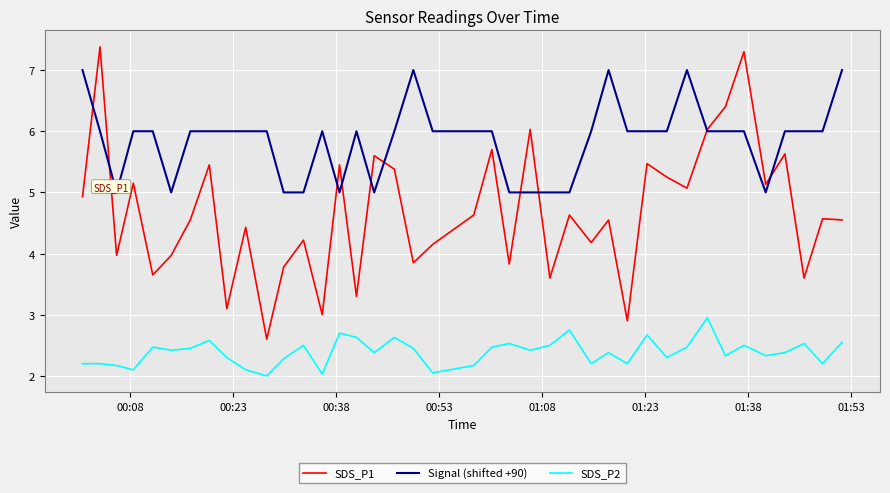

What is the maximum value shown in the chart?

7.4